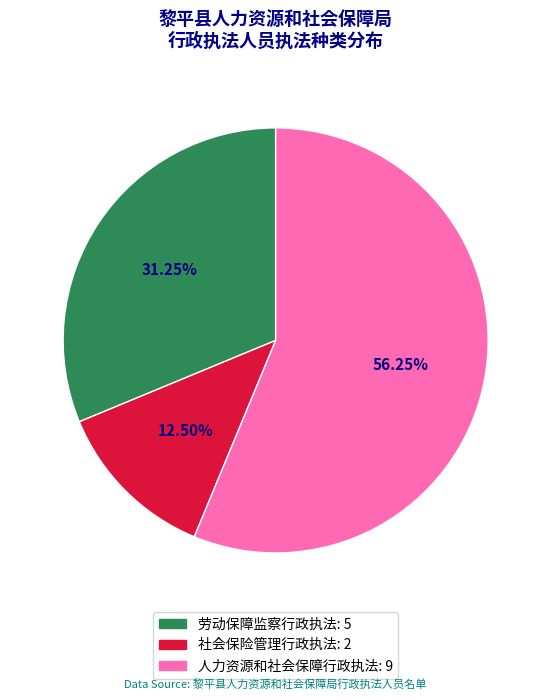

To the nearest percent, what is the combined percentage of 社会保险管理行政执法 and 人力资源和社会保障行政执法?

69%